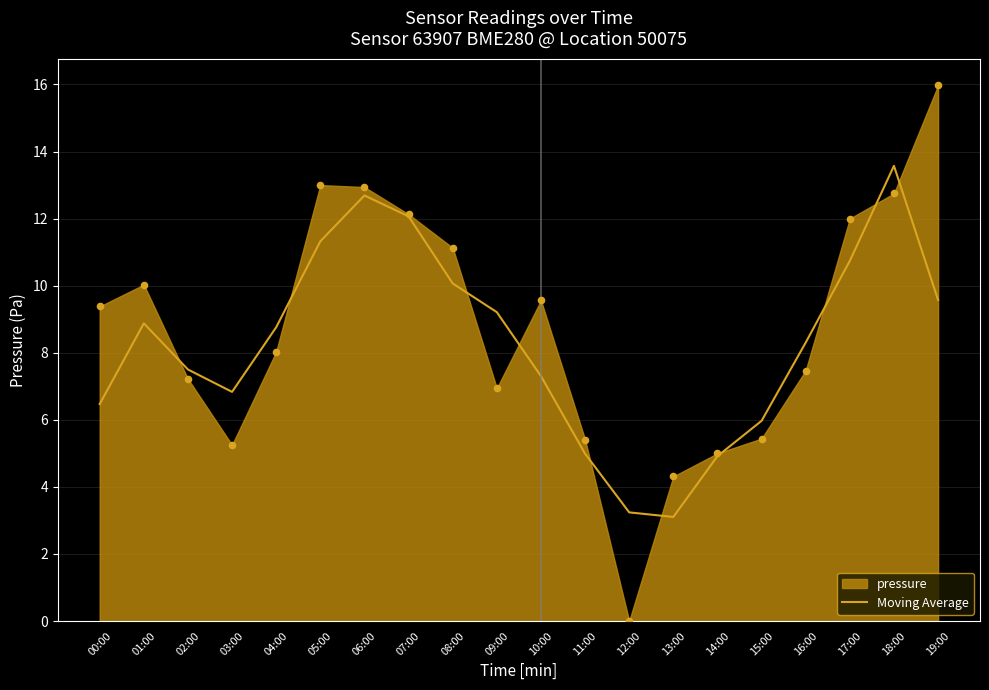

What is the change in value from 00:00 to 07:00?

+5.6